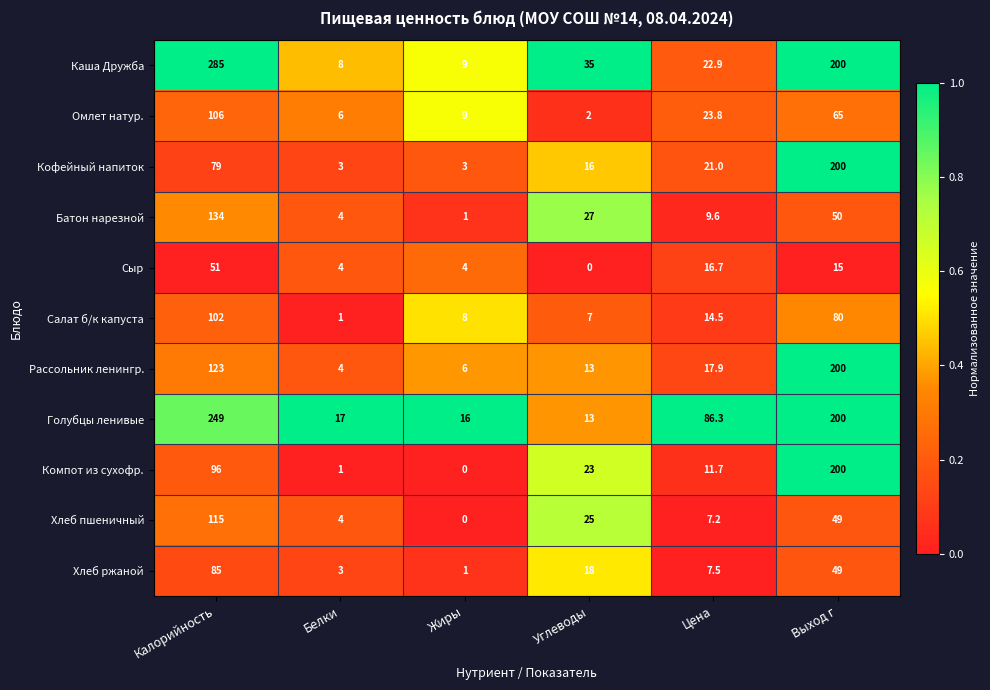

At which category is the sum across all series the highest?

Калорийность